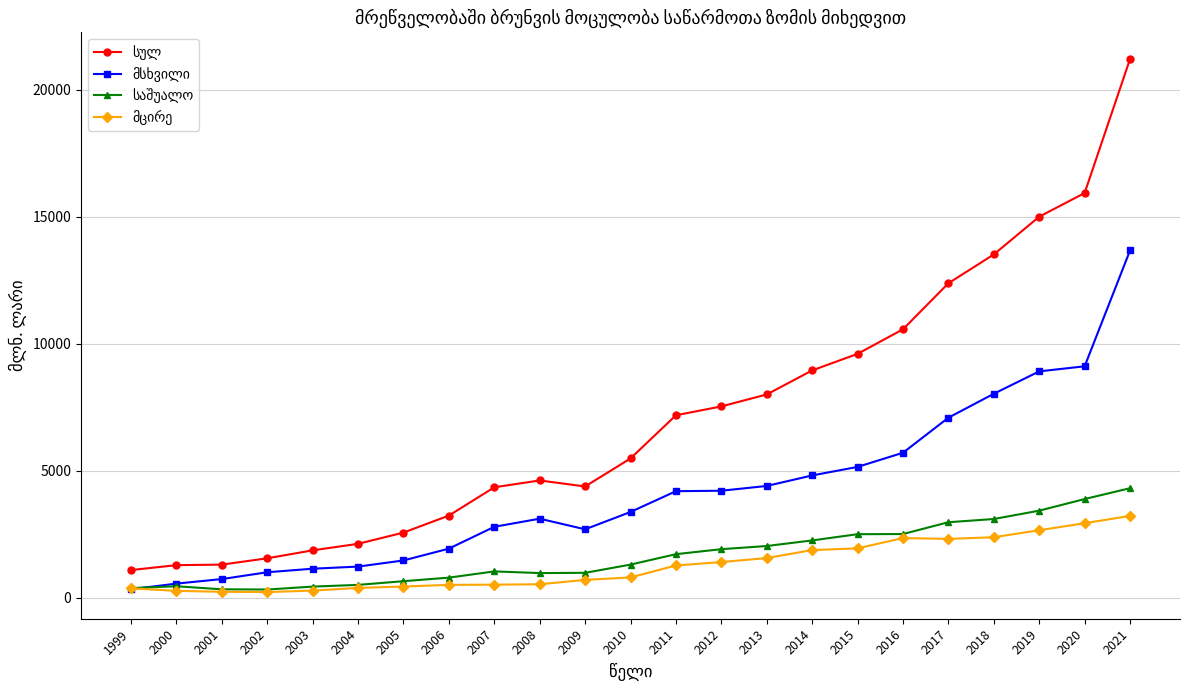

Which category has the highest value across all series?

2021